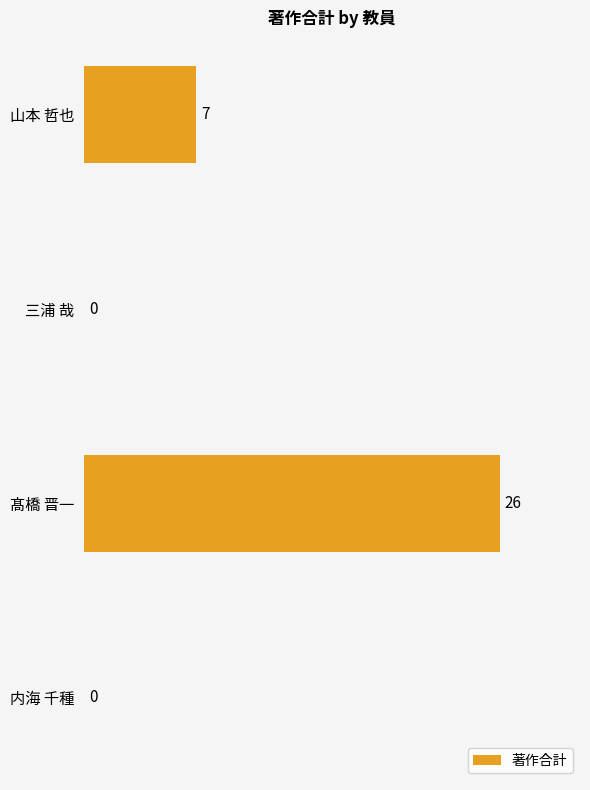

At which label is the value closest to 13?

山本 哲也